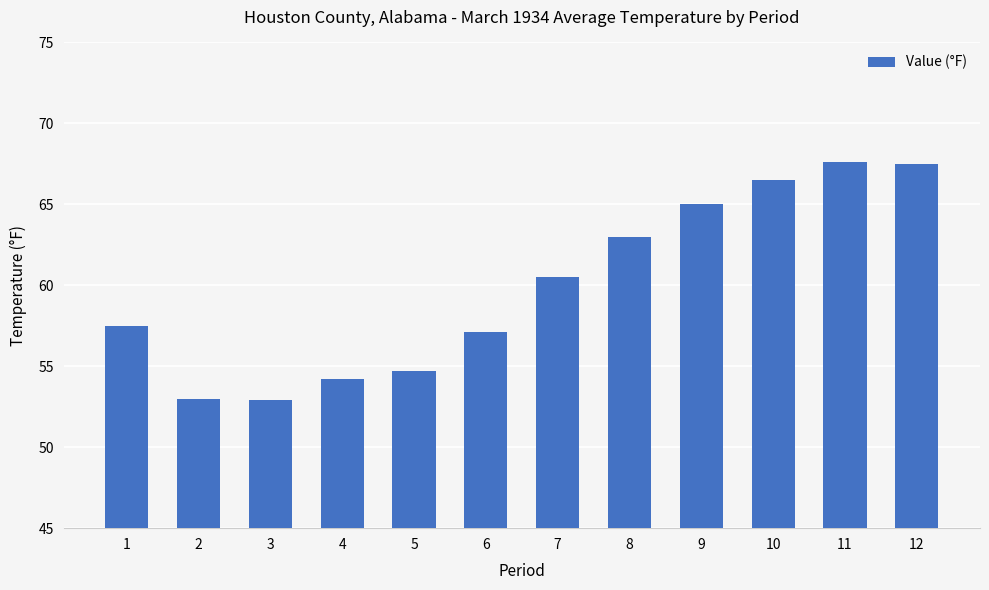

Approximately how many times larger is the value at 8 compared to 1?

1.1